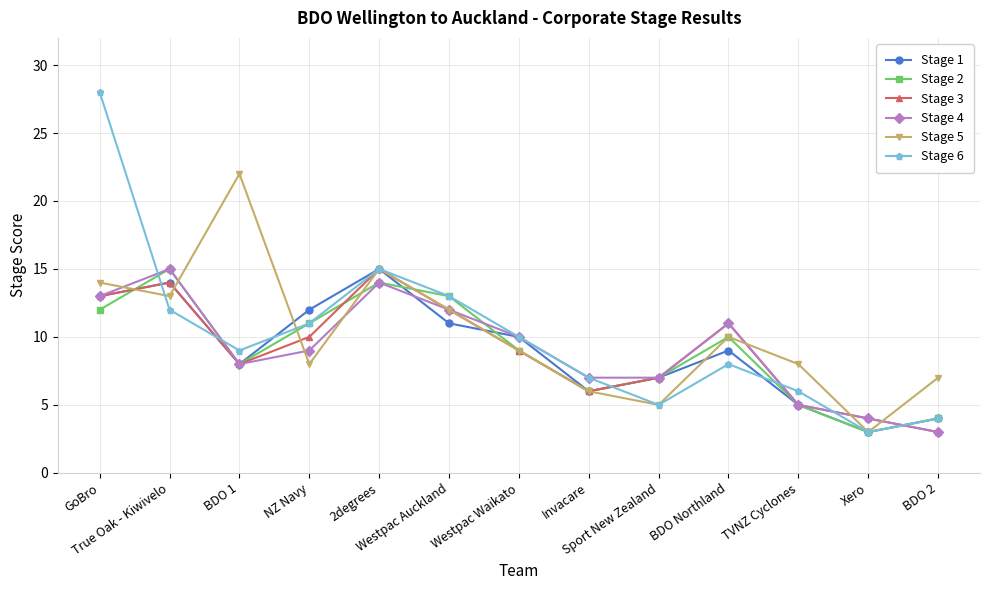

In Stage 2, how many points are lower than both neighbors (excluding endpoints)?

3